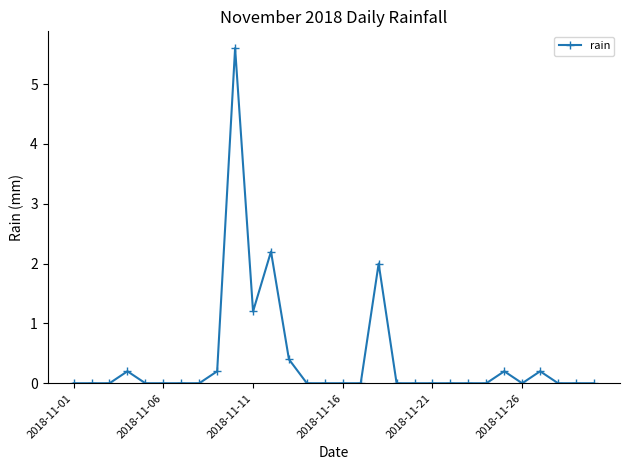

What is the maximum value shown in the chart?

5.6